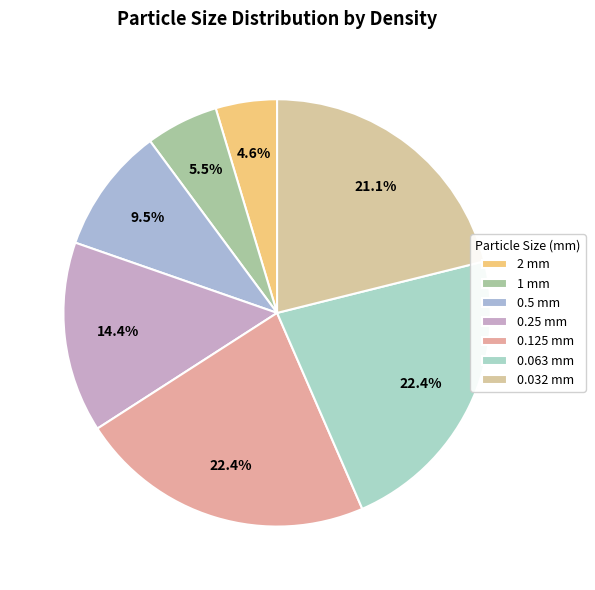

How many slices are in this pie chart?

7